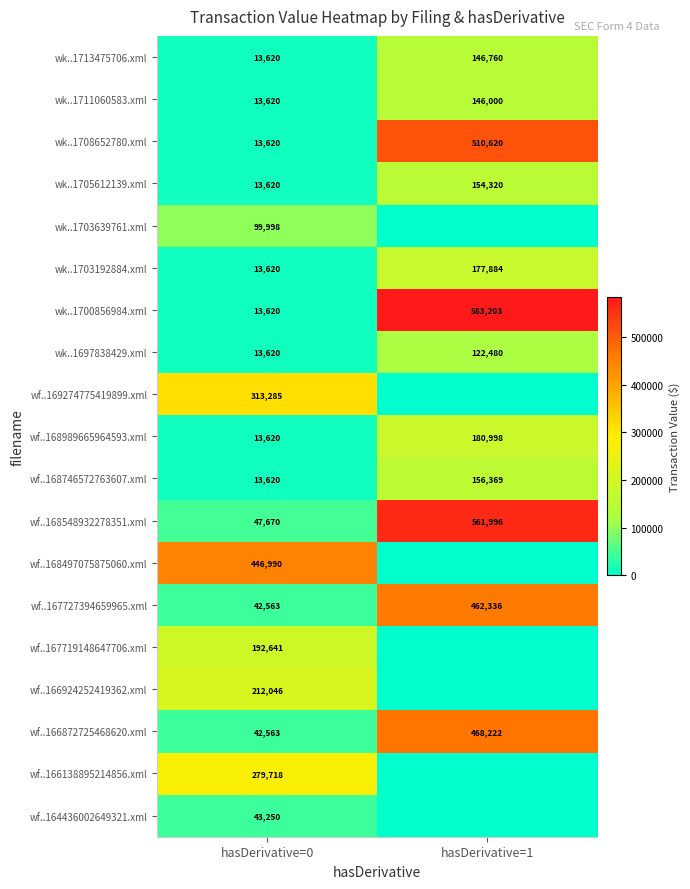

Read the wf..167727394659965.xml value at hasDerivative=0, to the nearest 100.

42600